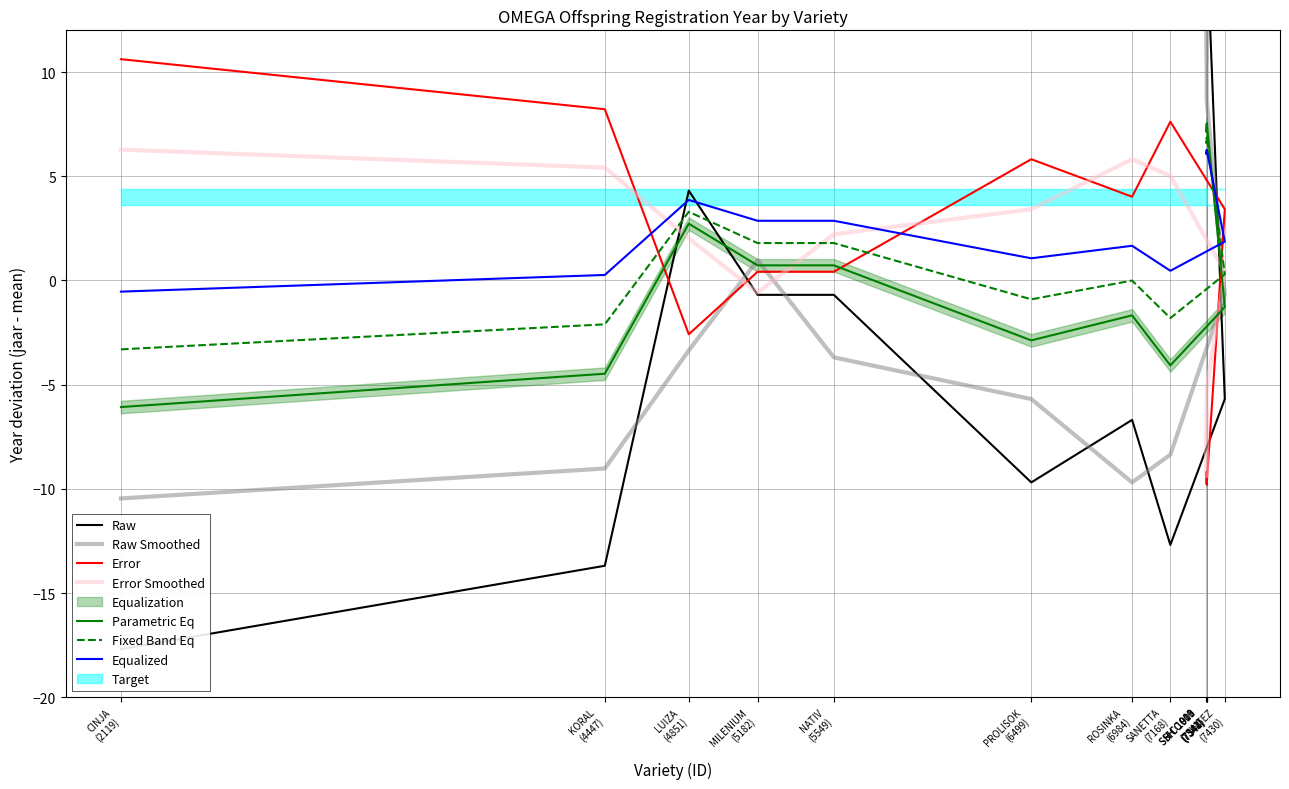

Which category has the highest value across all series?

SH C 1001 (7343)